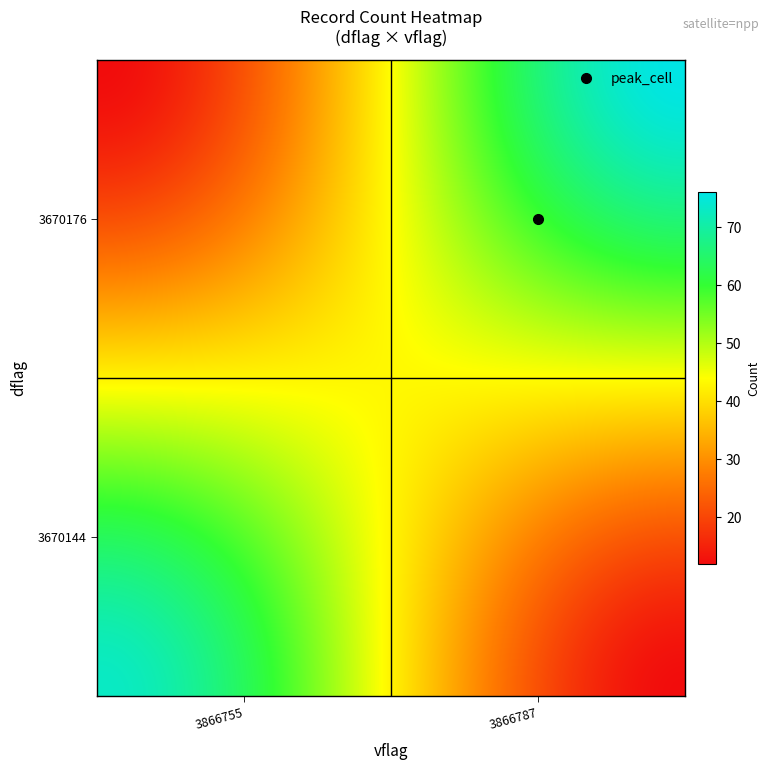

What is the minimum value shown in the chart?

8